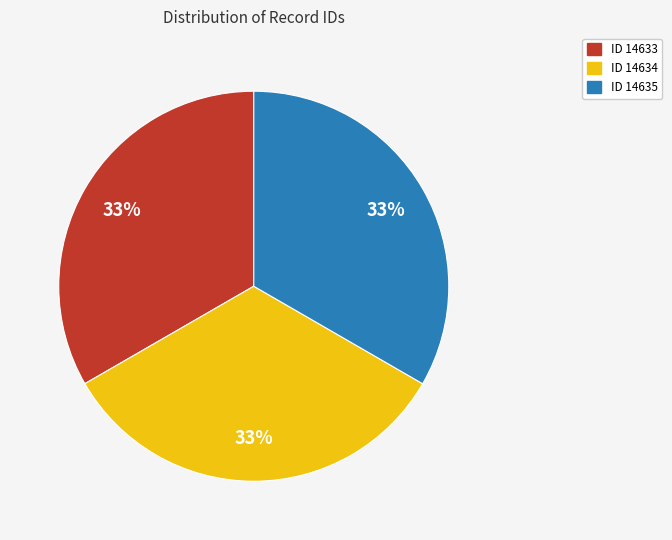

Does any single category account for the majority?

No